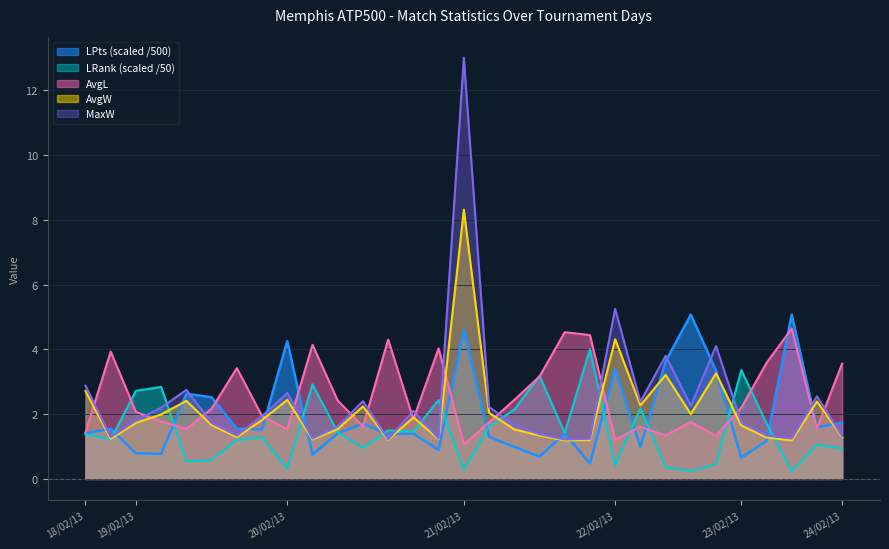

Which series has the largest range (max minus min)?

MaxW